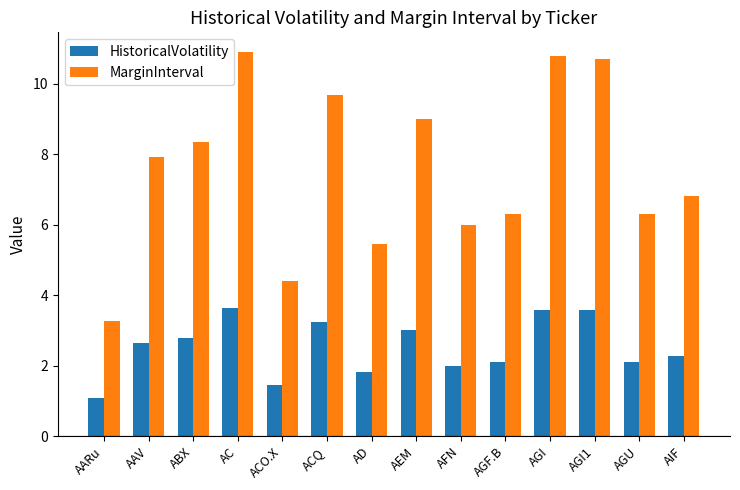

How many data points does each series have?

14